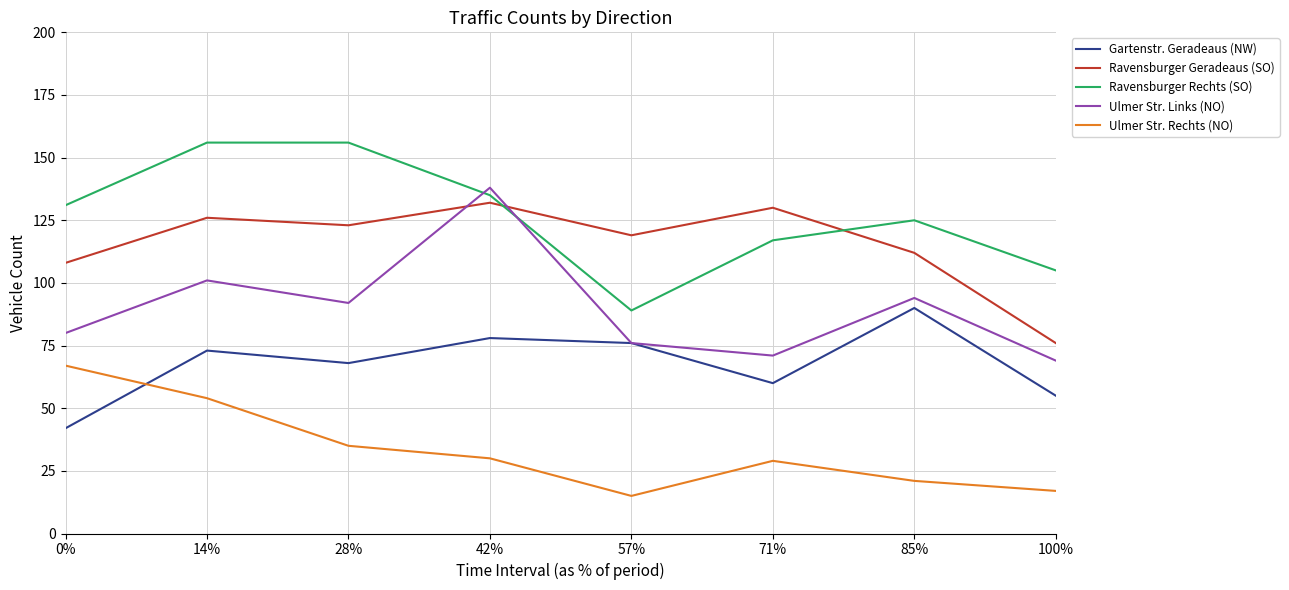

What is the sum of all Ulmer Str. Rechts (NO) values?

268